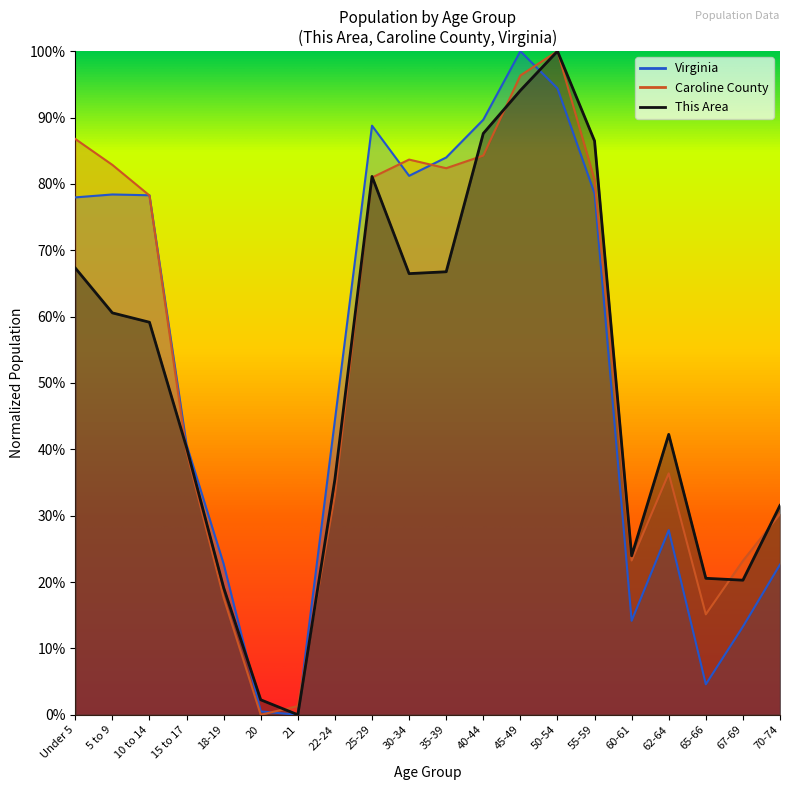

Where does the Virginia series first go above 77?

Under 5